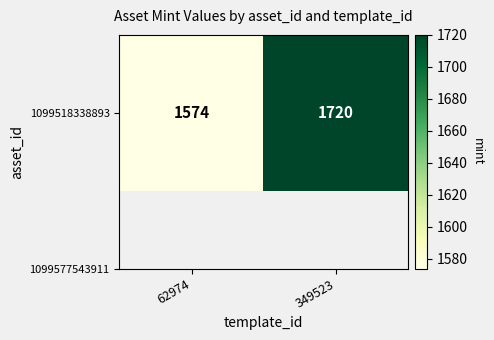

Reading right to left, transcribe all the data shown in this chart.

349523=1720	62974=1574